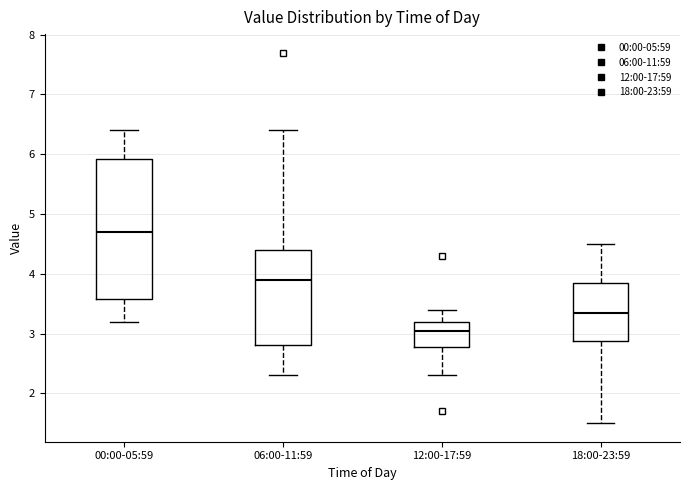

Reading left to right, read every box against the y-axis: the position of its median line, the range the box covers, and the ends of its whiskers. The values are not printed on the chart, so give them approximately, as read against the axis.

00:00-05:59: median 4.7, box 3.6 to 5.9, whiskers 3.2 to 6.4
06:00-11:59: median 3.9, box 2.8 to 4.4, whiskers 2.3 to 6.4
12:00-17:59: median 3.1, box 2.8 to 3.2, whiskers 2.3 to 3.4
18:00-23:59: median 3.4, box 2.9 to 3.9, whiskers 1.5 to 4.5